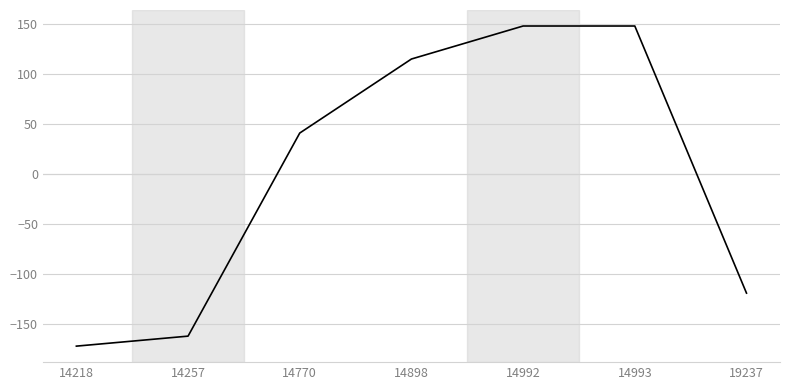

What is the change in value from 14993 to 19237?

-267.0